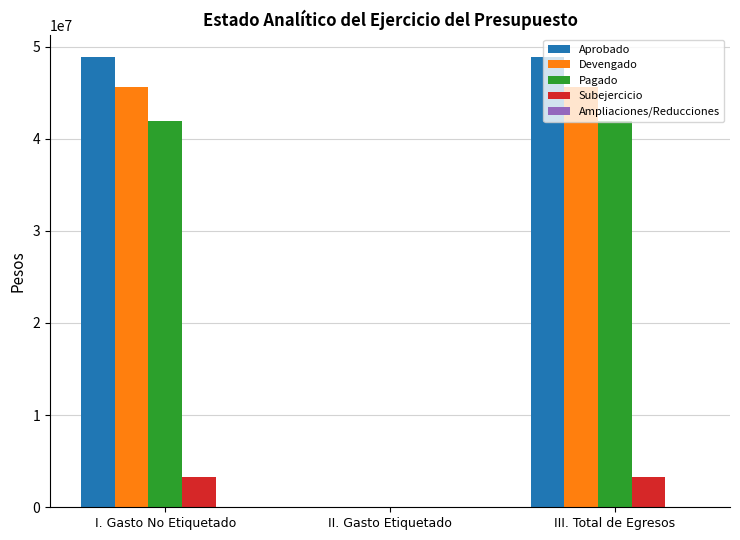

Does the chart contain stacked bars?

No